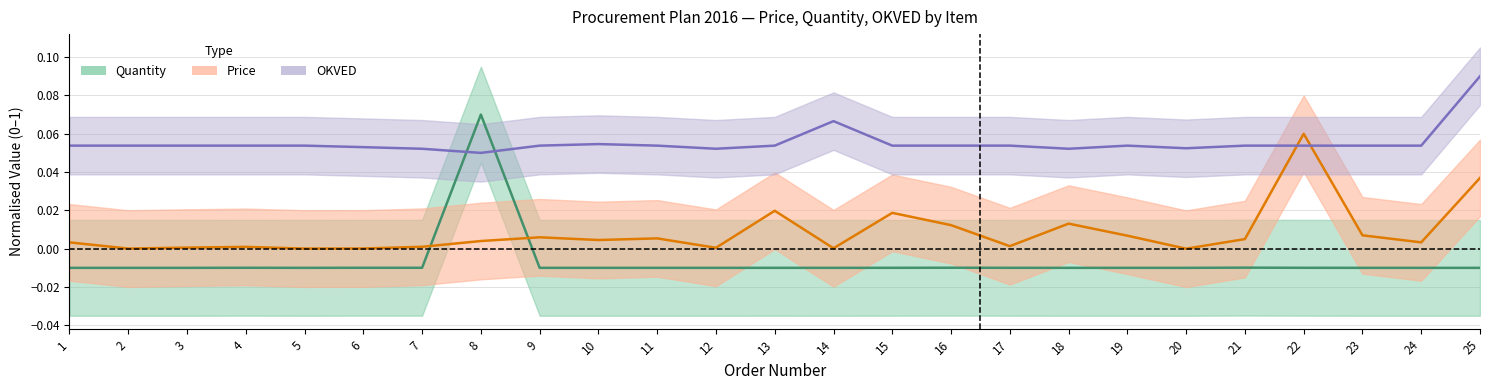

At which label is Price closest to 0?

20